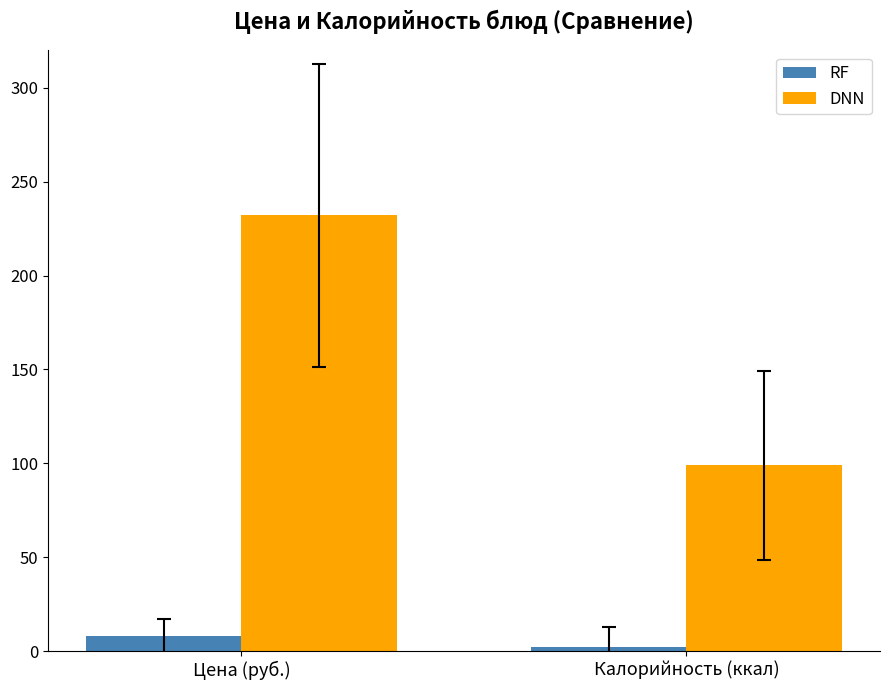

True or false: RF has a value of 7.8 at Цена (руб.).

True